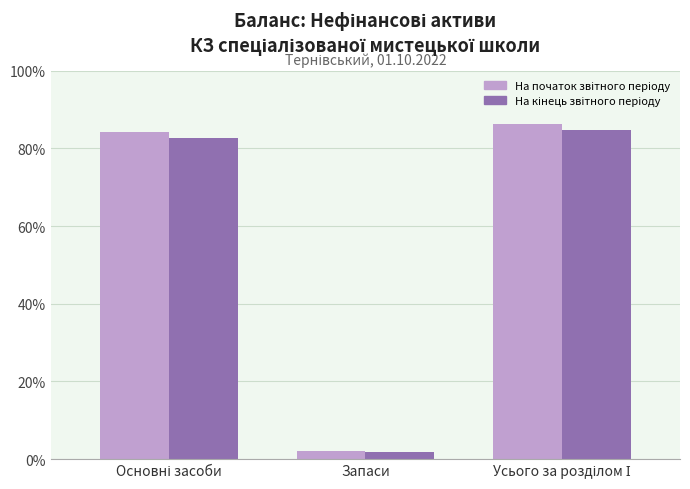

List the series in order of their peak value, highest first.

На початок звітного періоду, На кінець звітного періоду